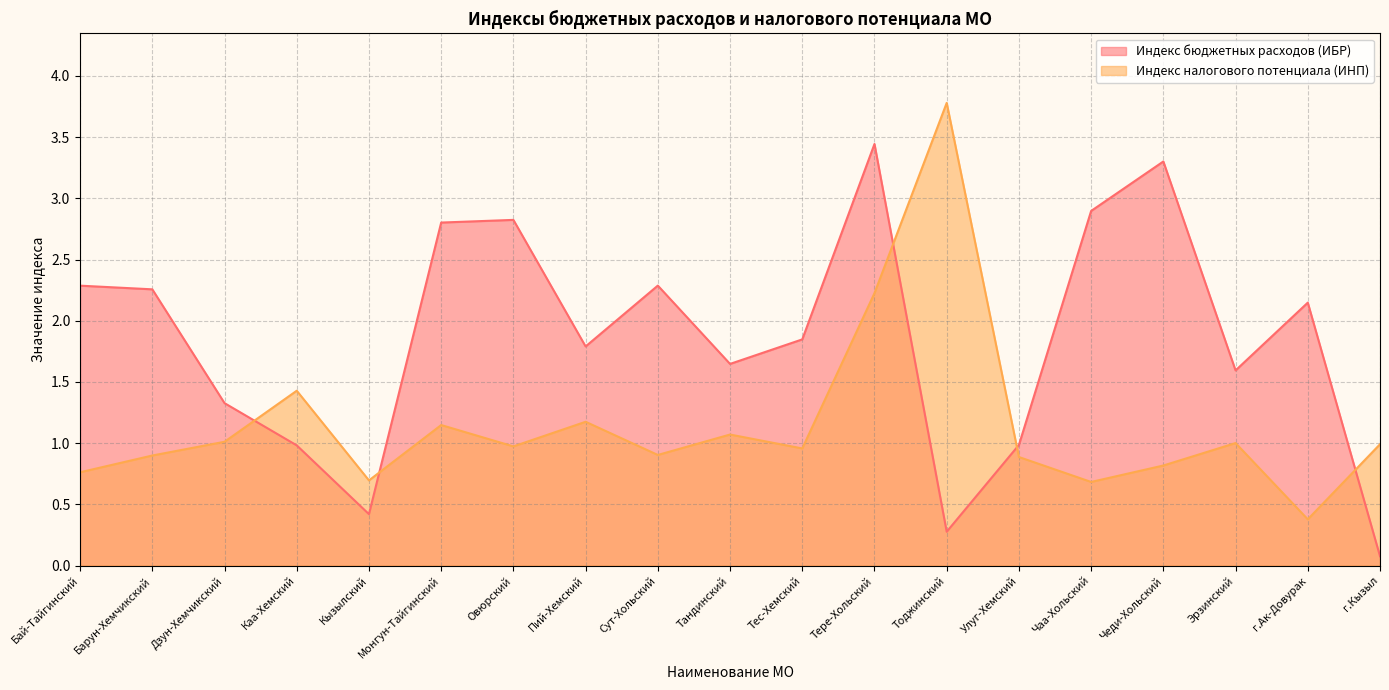

List the labels in order of Индекс бюджетных расходов (ИБР) value, largest first.

Тере-Хольский, Чеди-Хольский, Чаа-Хольский, Овюрский, Монгун-Тайгинский, Сут-Хольский, Бай-Тайгинский, Барун-Хемчикский, г.Ак-Довурак, Тес-Хемский, Пий-Хемский, Тандинский, Эрзинский, Дзун-Хемчикский, Улуг-Хемский, Каа-Хемский, Кызылский, Тоджинский, г.Кызыл